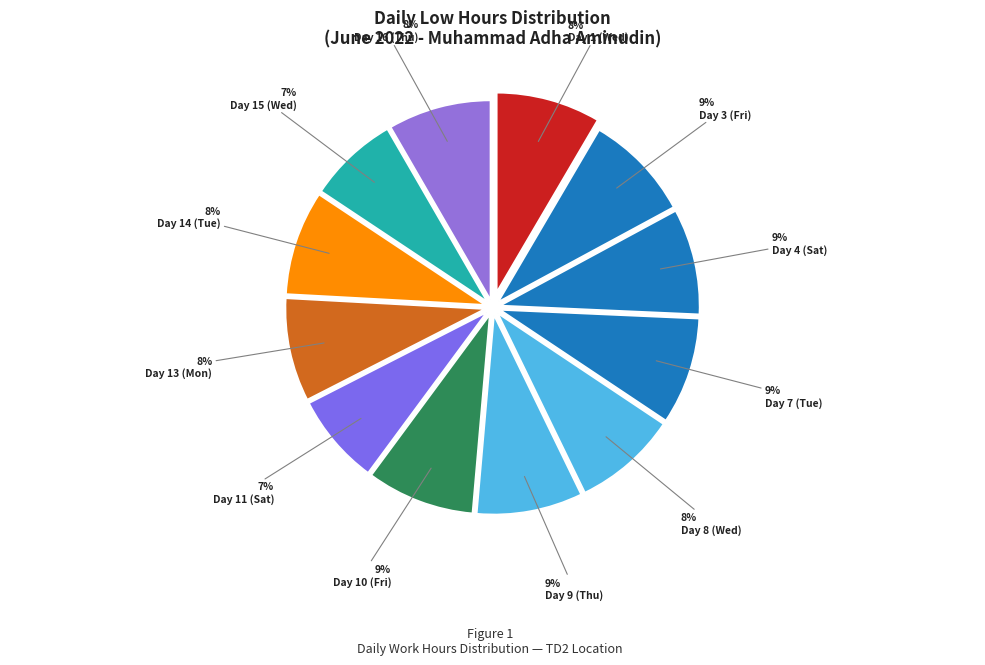

How many segments does this pie chart have?

12